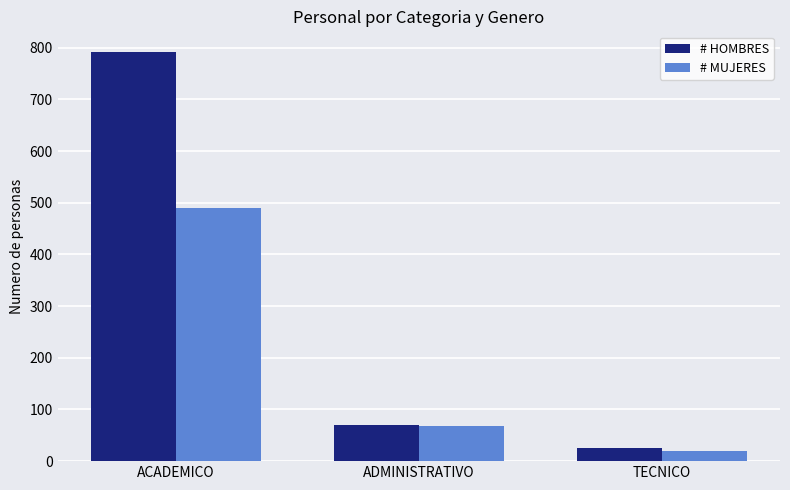

The # MUJERES series shows 102 at ADMINISTRATIVO. True or false?

False